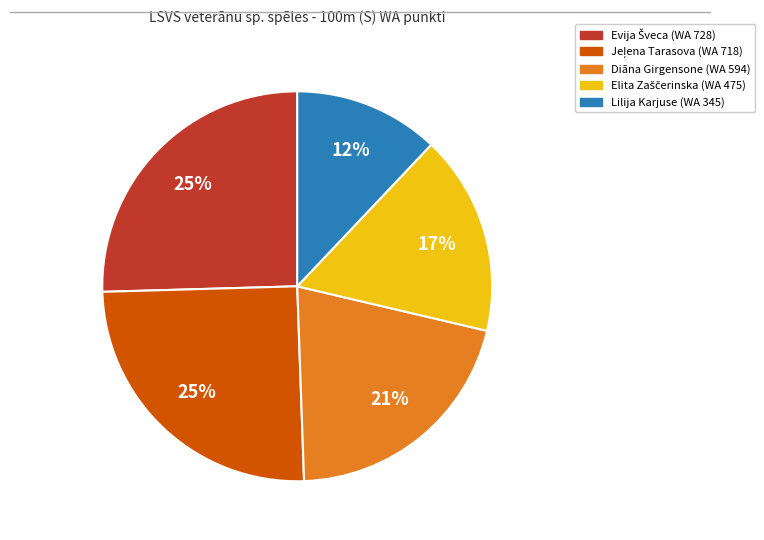

Does any single category account for the majority?

No